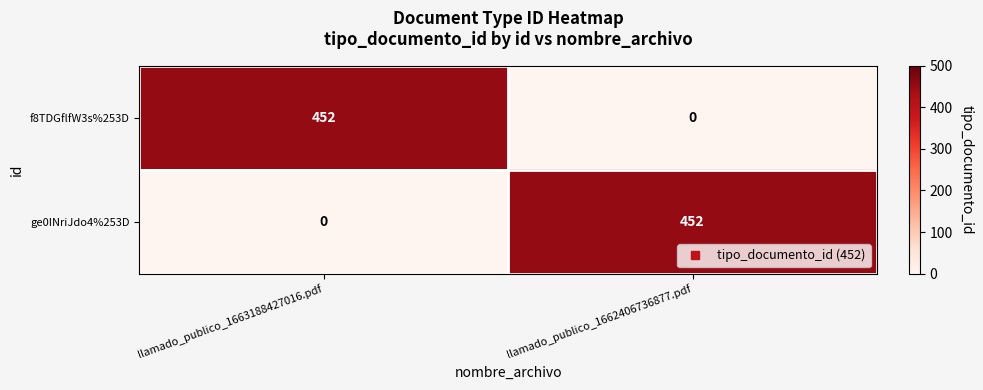

Is it true that f8TDGflfW3s%253D equals 289 at llamado_publico_1662406736877.pdf?

False